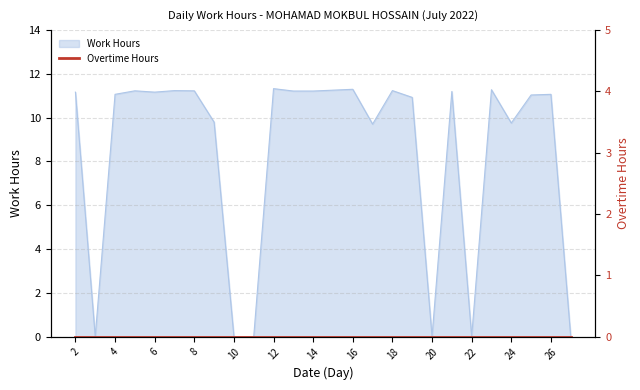

What is the maximum value shown in the chart?

11.3